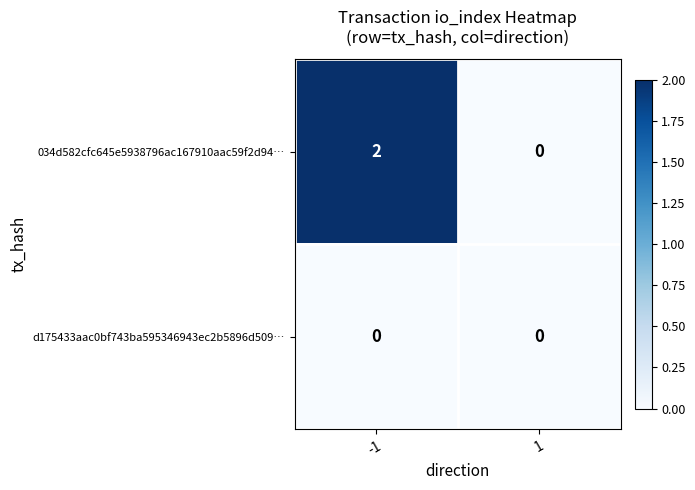

At which category is the sum across all series the highest?

-1